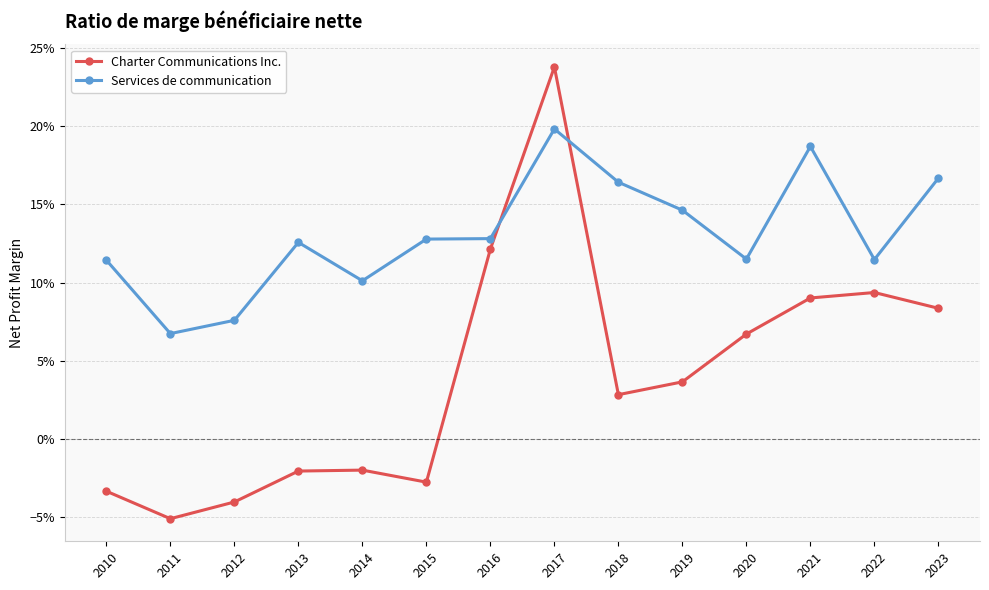

Is it true that Charter Communications Inc. equals -0.0 at 2013?

False